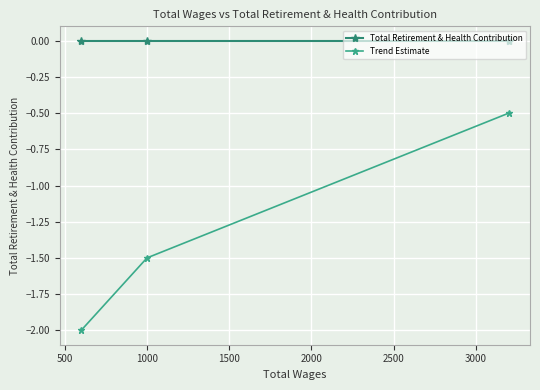

Which series has the largest range (max minus min)?

Trend Estimate